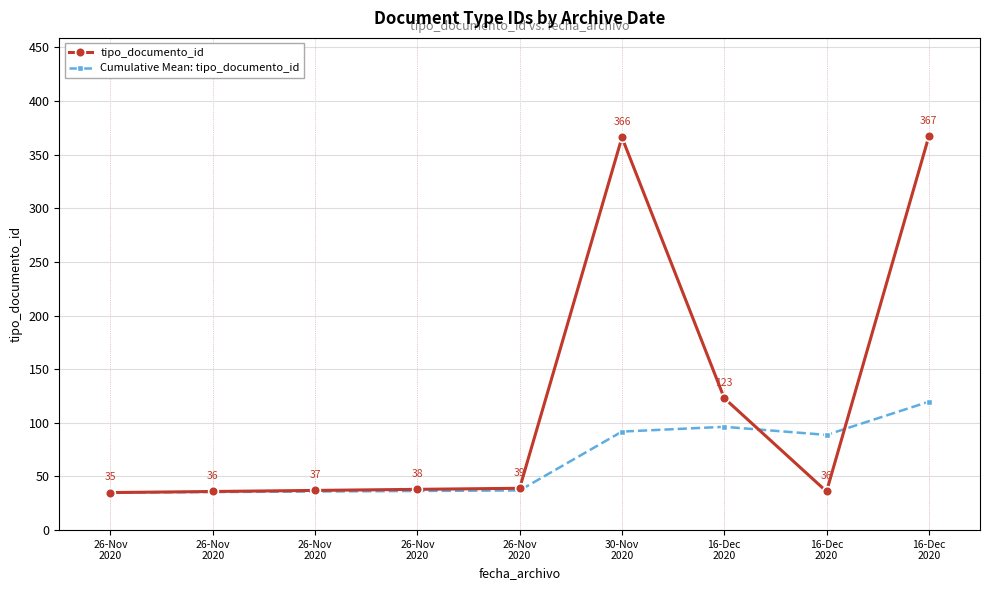

What is the highest value of the Cumulative Mean: tipo_documento_id series?

119.7